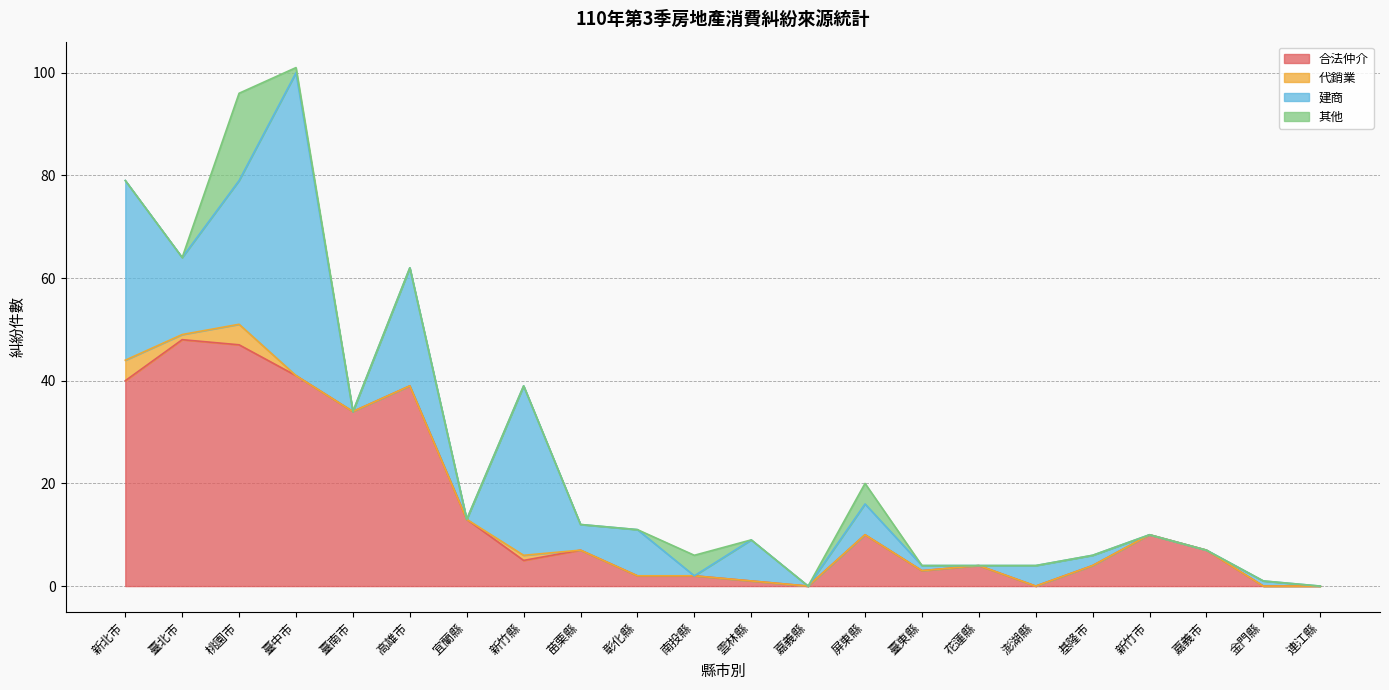

What is the spread (max minus min) of values at 新竹縣?

33